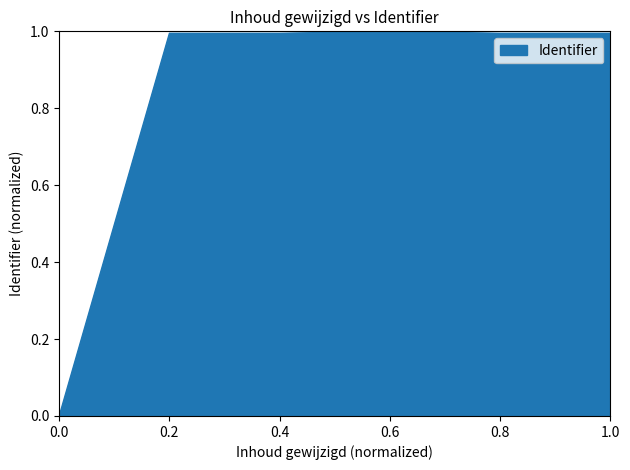

Where is the data nearest to the value 0?

0.0